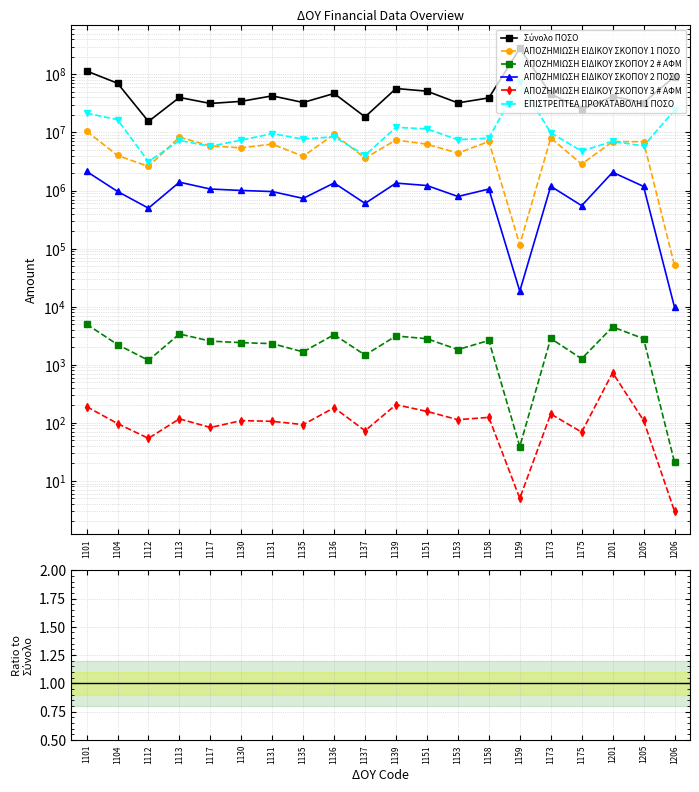

True or false: ΑΠΟΖΗΜΙΩΣΗ ΕΙΔΙΚΟΥ ΣΚΟΠΟΥ 3 # ΑΦΜ and ΑΠΟΖΗΜΙΩΣΗ ΕΙΔΙΚΟΥ ΣΚΟΠΟΥ 2 ΠΟΣΟ cross at least once.

False